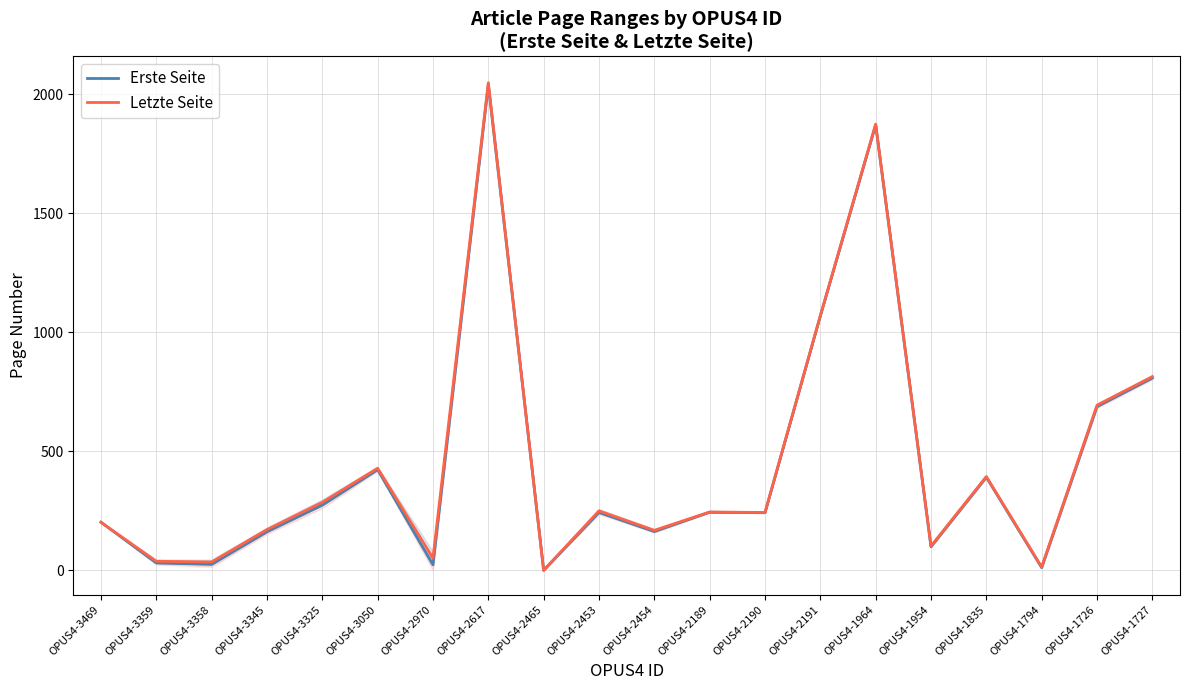

In Letzte Seite, how many points are lower than both neighbors (excluding endpoints)?

7